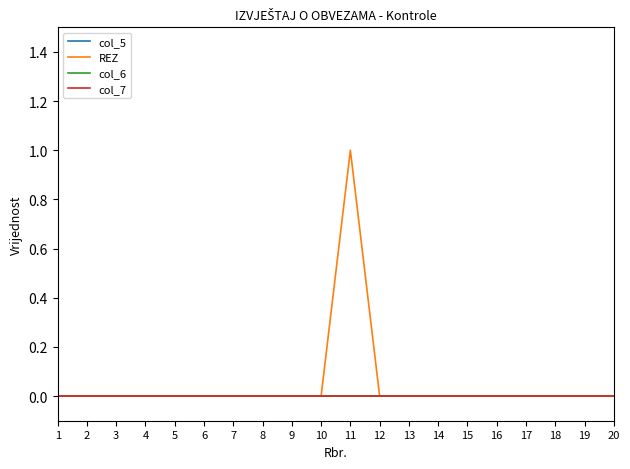

True or false: REZ and col_5 cross at least once.

False